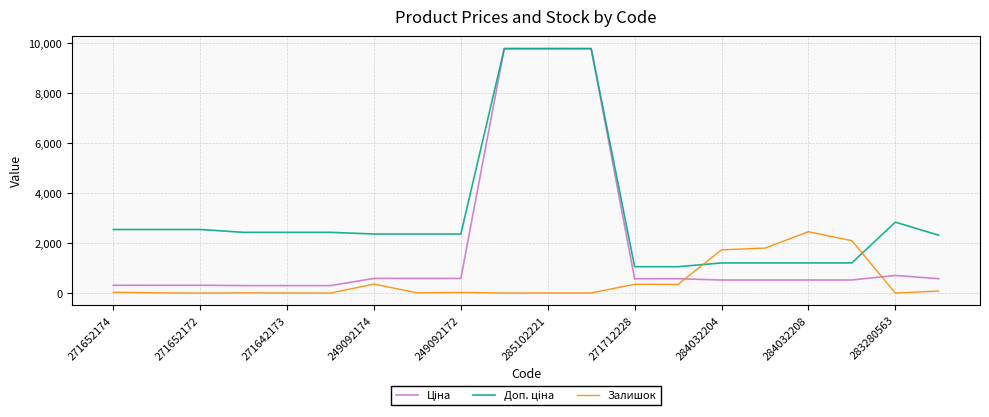

Rank the series by their average value, from highest to lowest.

Доп. ціна, Ціна, Залишок